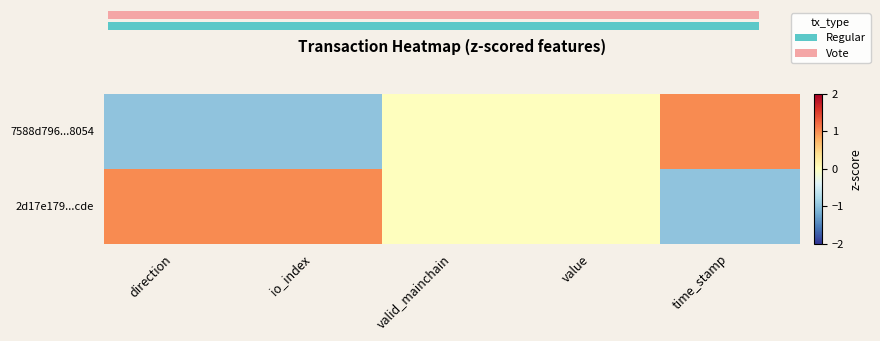

How many values in 2d17e179...cde are below zero?

1